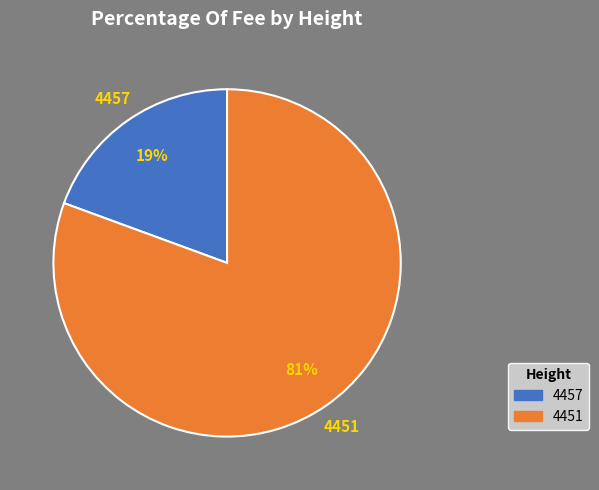

Rank the categories by value from highest to lowest.

4451, 4457